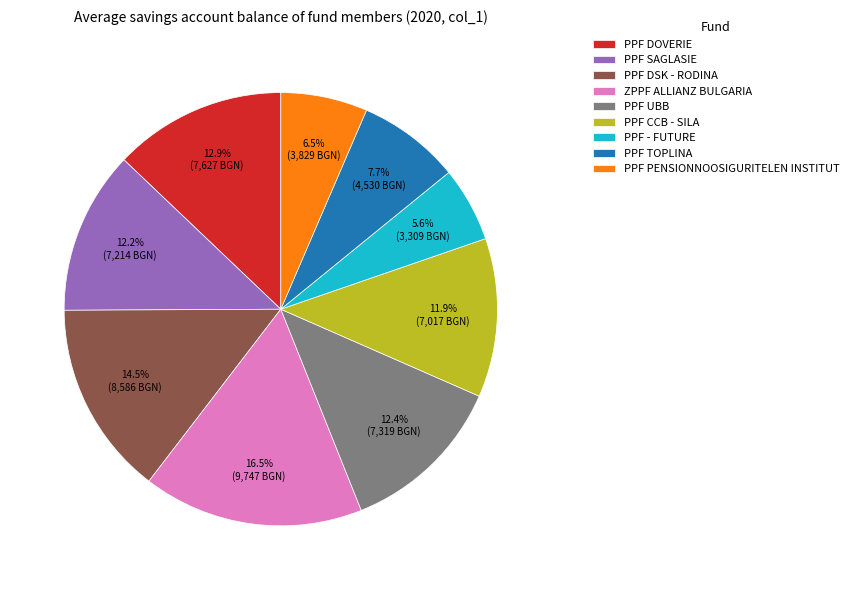

To the nearest percent, what is the average slice percentage?

11%